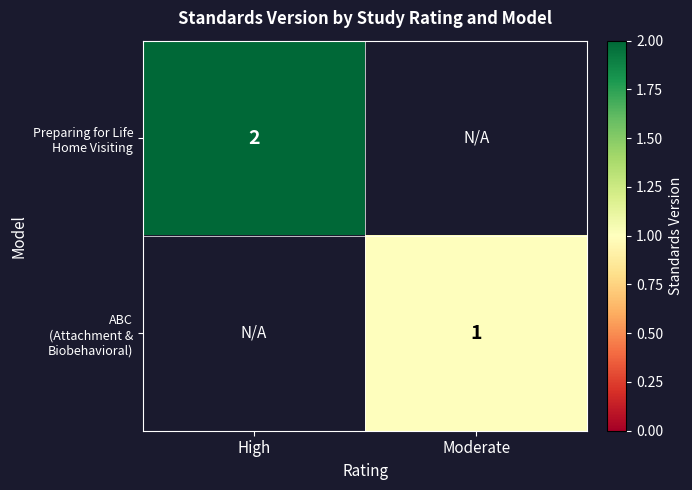

How many series are shown in this chart?

2